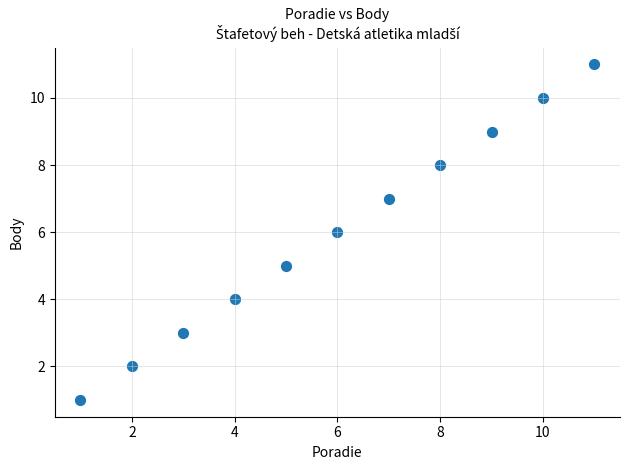

What is the range of Y values (max minus min)?

10